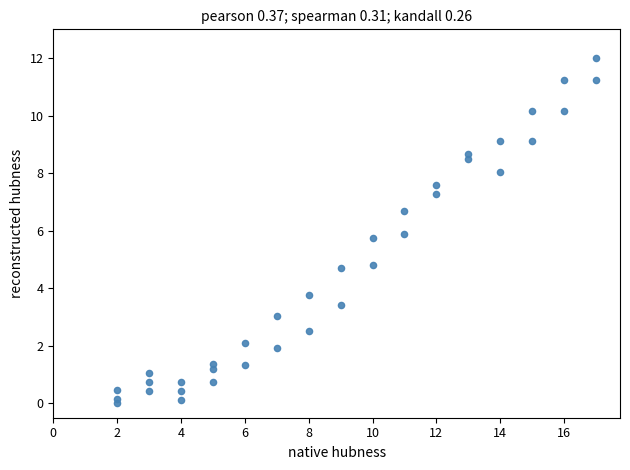

What is the range of Y values (max minus min)?

12.0